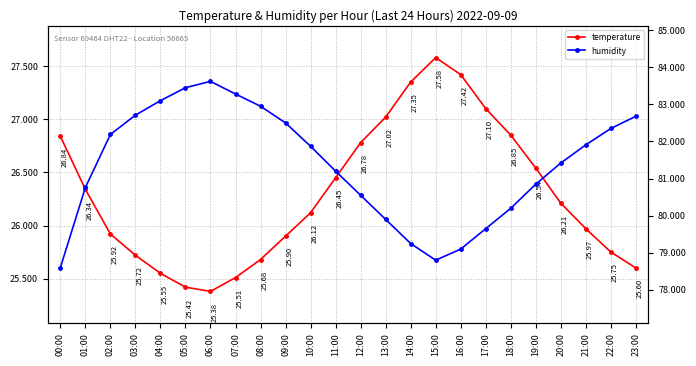

What is the label of the 1st point from the right?

23:00